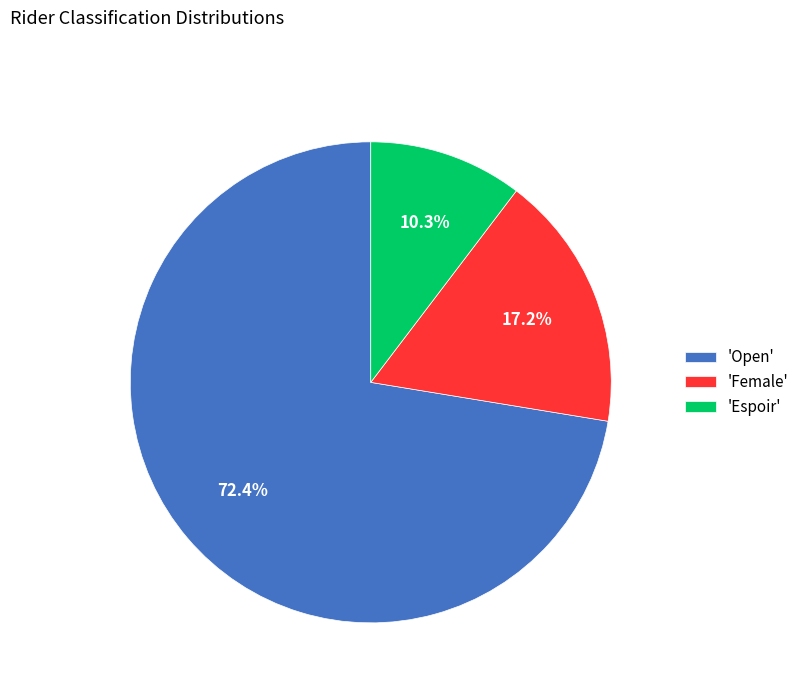

Rank the categories by value from highest to lowest.

'Open', 'Female', 'Espoir'